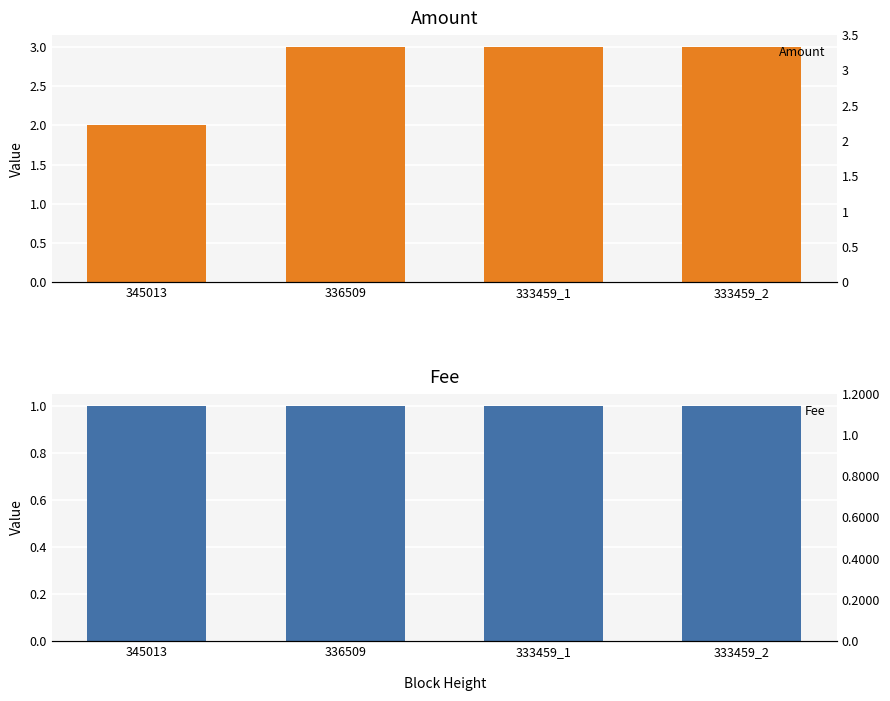

What position from the right is 333459_1?

2